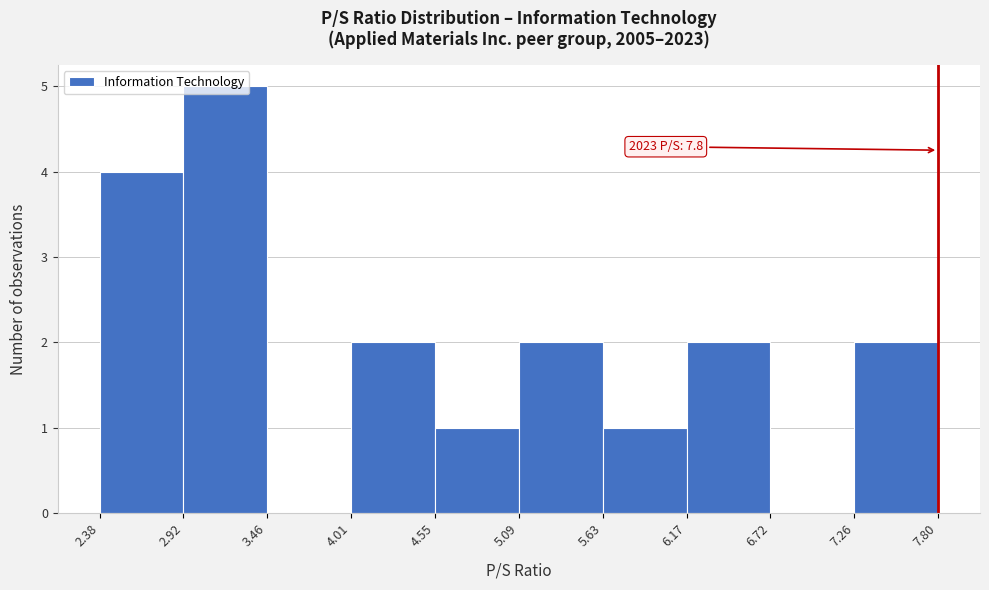

Over which range of the x-axis is the bar tallest?

2.92 to 3.46